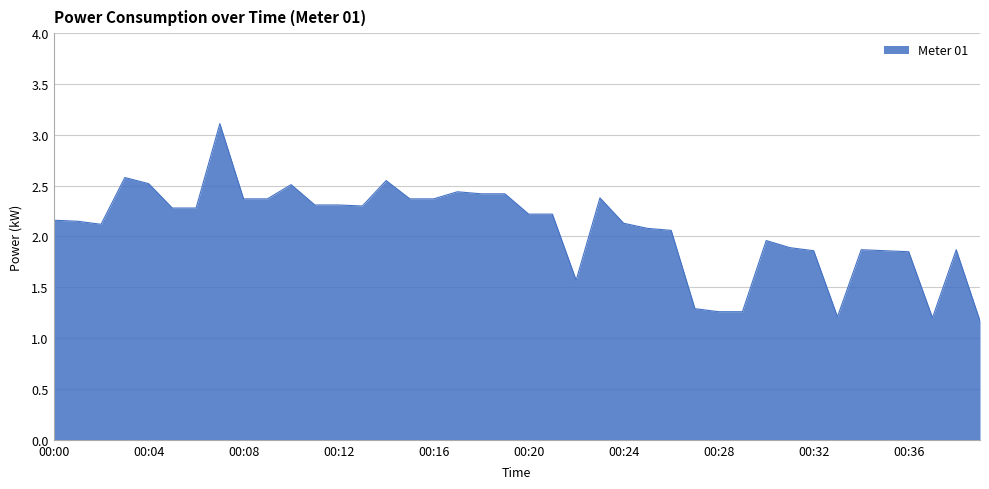

What is the maximum value shown in the chart?

3.1